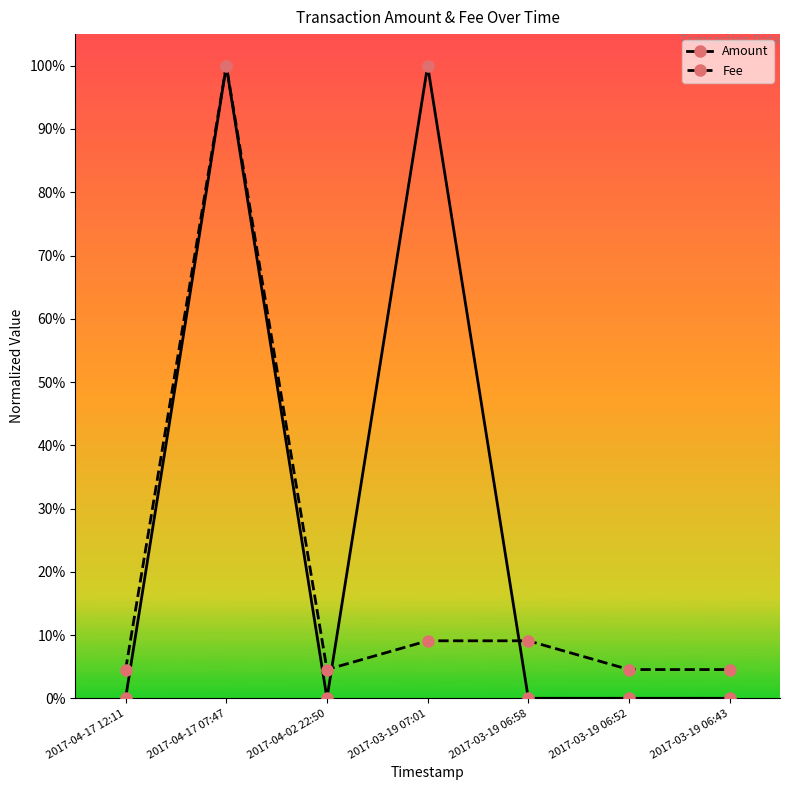

The Amount series shows 0.0 at 2017-03-19 06:52. True or false?

True